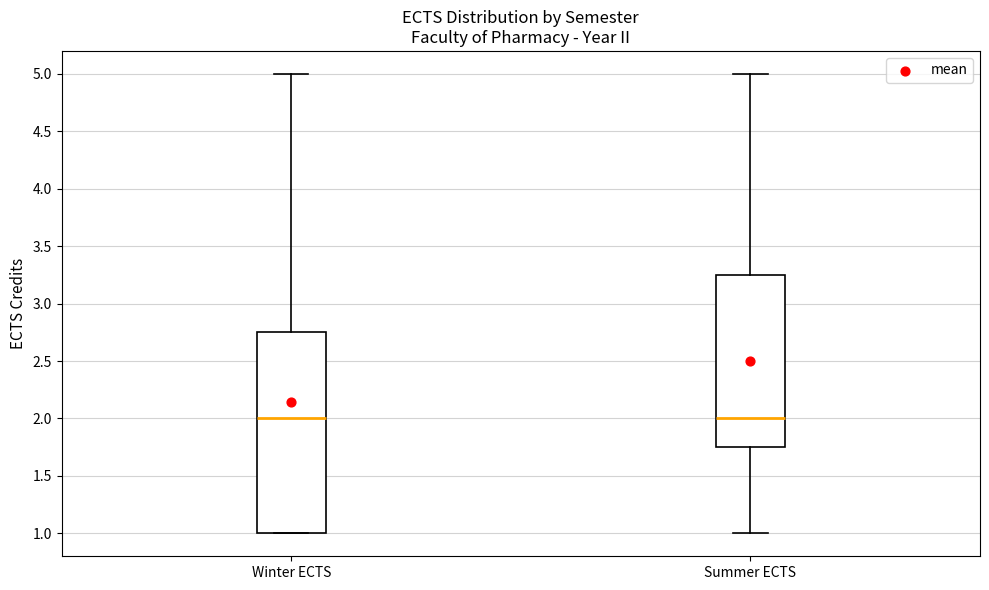

Reading left to right, transcribe this box plot: for each box, give where its median line is, the range the box spans, and where its two whiskers end, as read against the y-axis. The values are not printed on the chart, so give them approximately, as read against the axis.

Winter ECTS: median 2.00, box 1.00 to 2.75, whiskers 1.00 to 5.00
Summer ECTS: median 2.00, box 1.75 to 3.25, whiskers 1.00 to 5.00